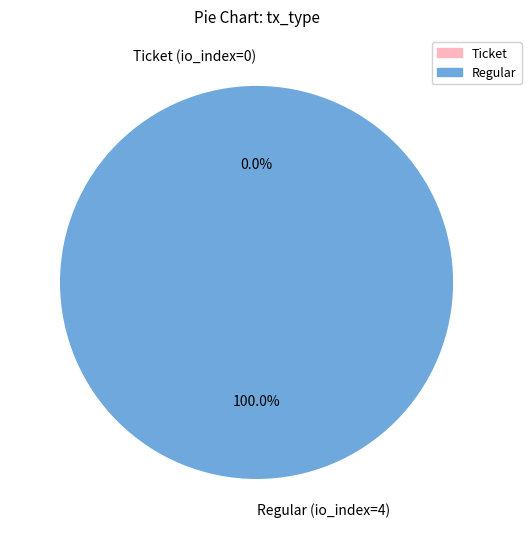

What percentage do Ticket (io_index=0) and Regular (io_index=4) together represent?

100.0%